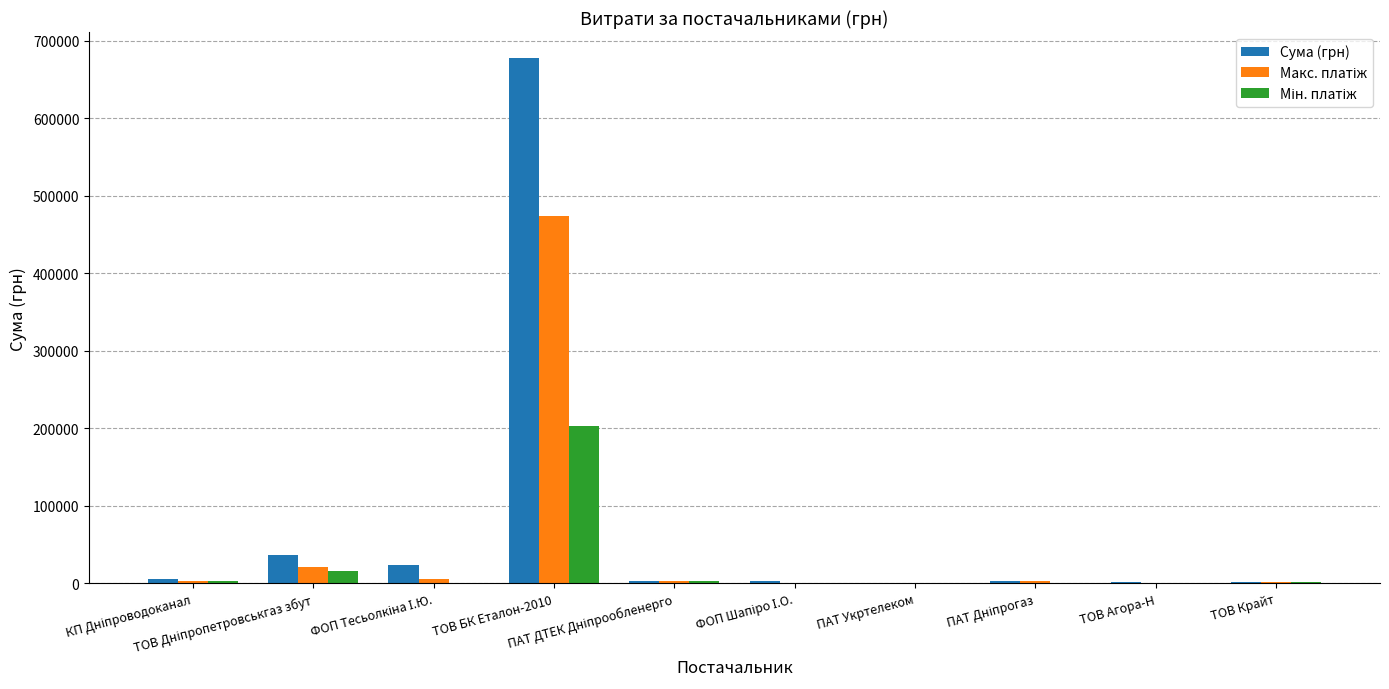

Count the number of data series in this chart.

3